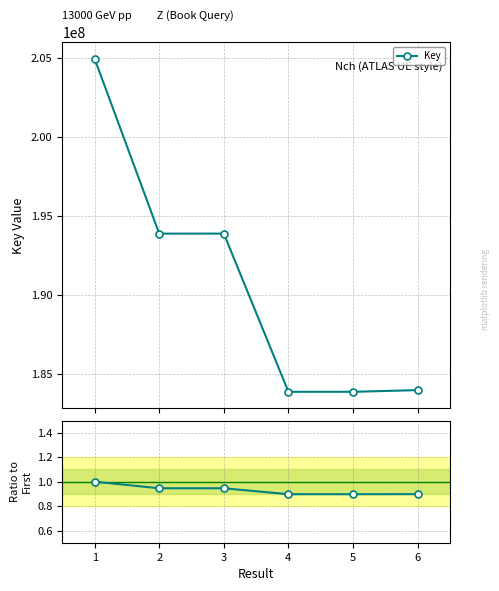

Reading left to right, extract all data points from this chart.

Key: 204930622.0	193878365.0	193879034.0	183876630.0	183876344.0	183981586.0
Ratio to First: 1.0	0.9	0.9	0.9	0.9	0.9